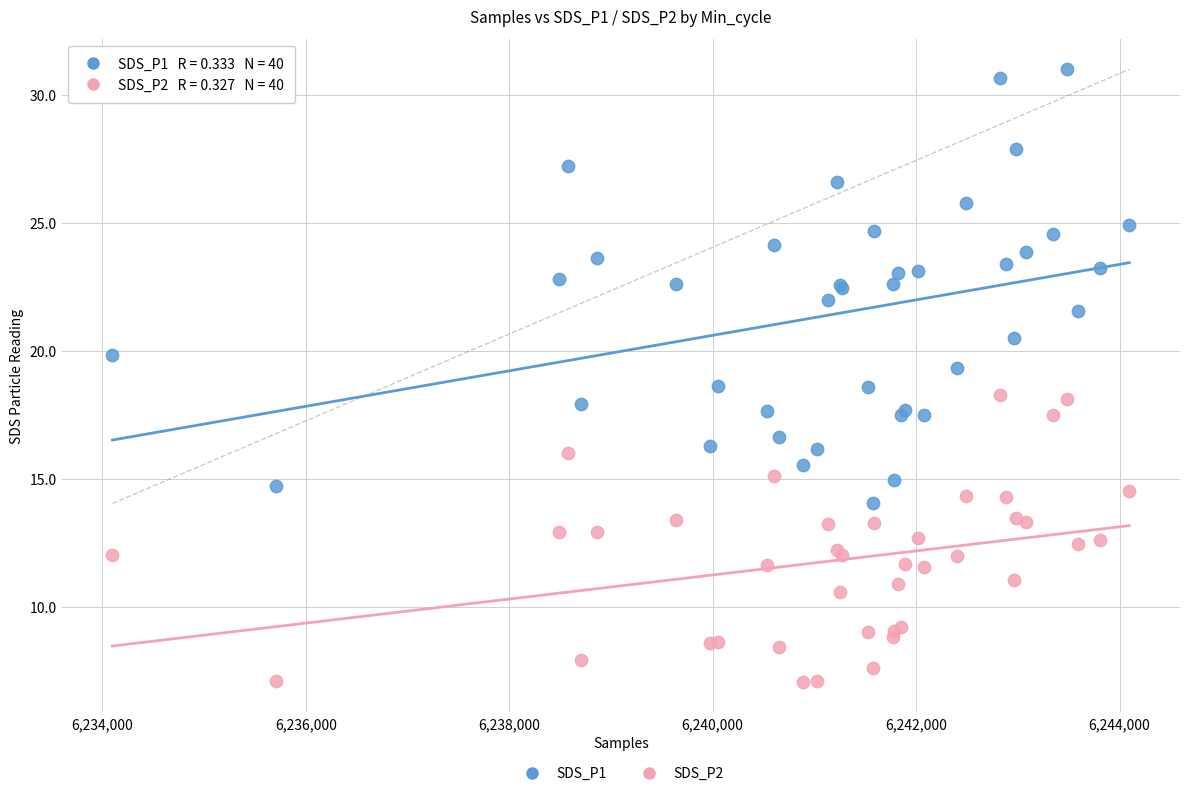

Which series reaches the maximum Y coordinate?

SDS_P1